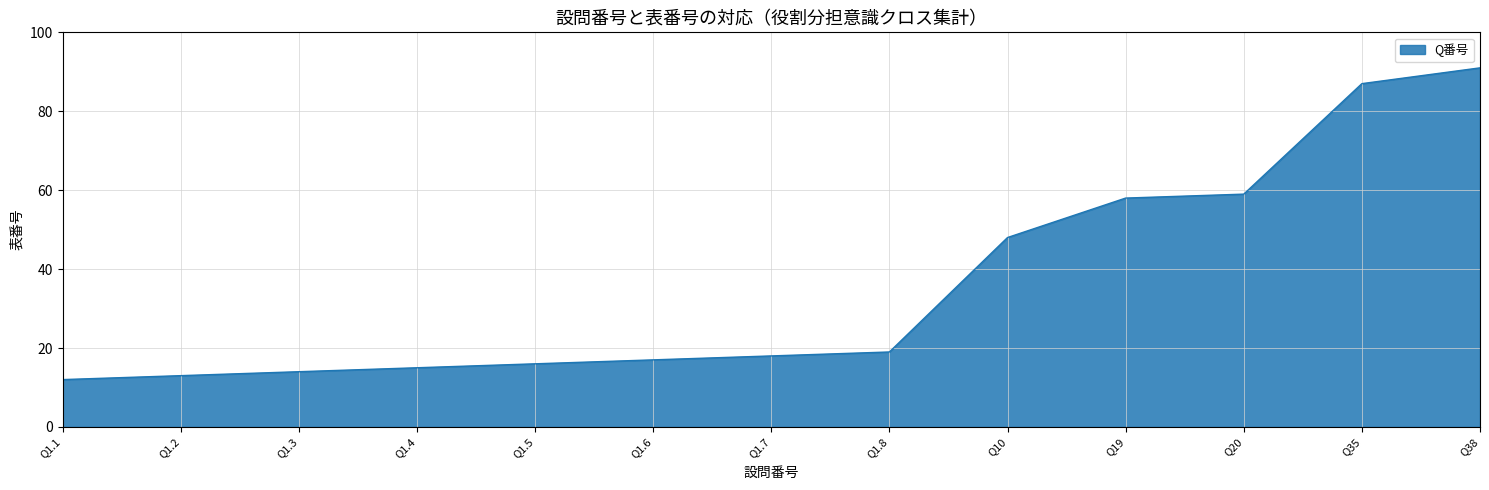

Reading right to left, extract all data points from this chart.

91	87	59	58	48	19	18	17	16	15	14	13	12